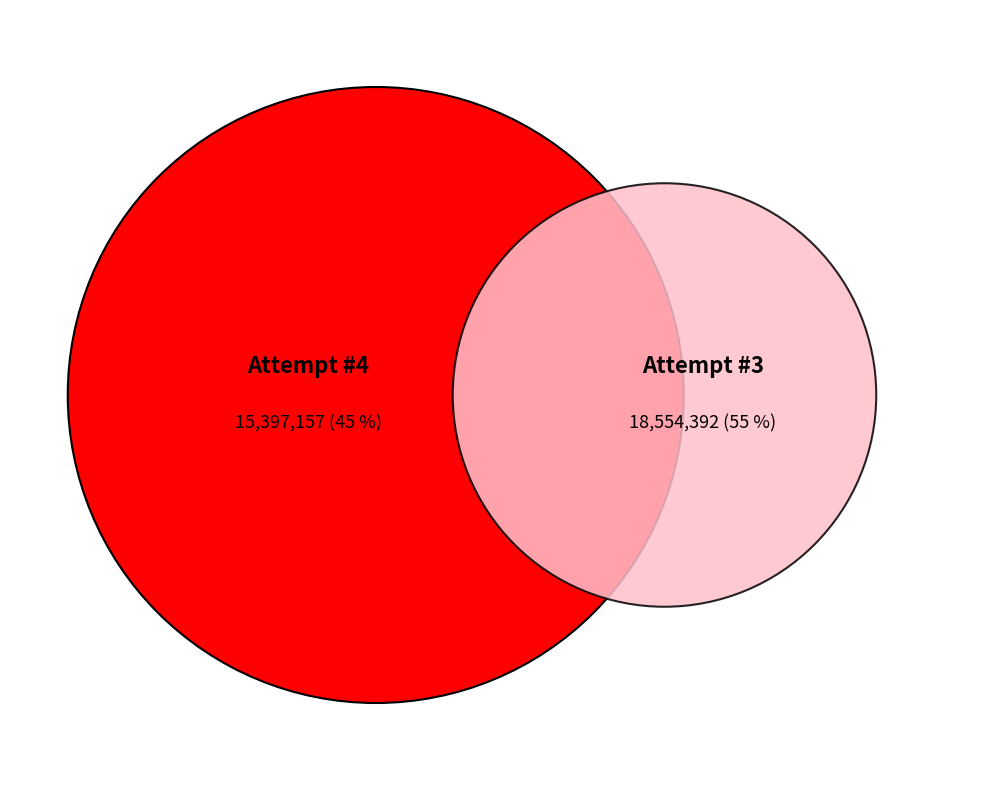

Approximately how many times larger is the value at 3 compared to 4?

1.2